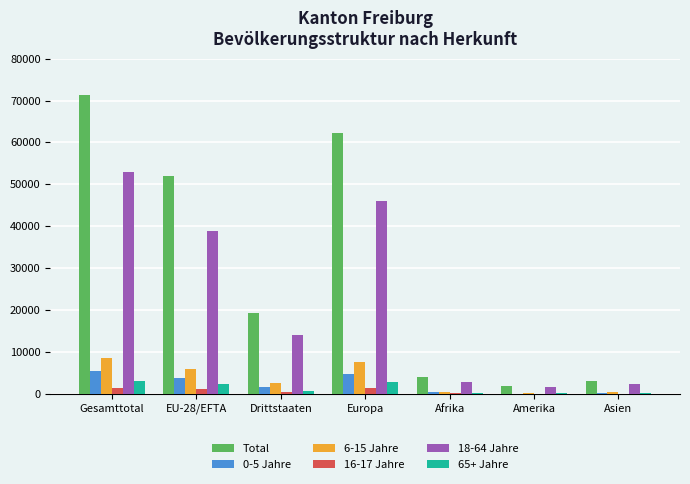

The value of 18-64 Jahre at Afrika is 2907. True or false?

True